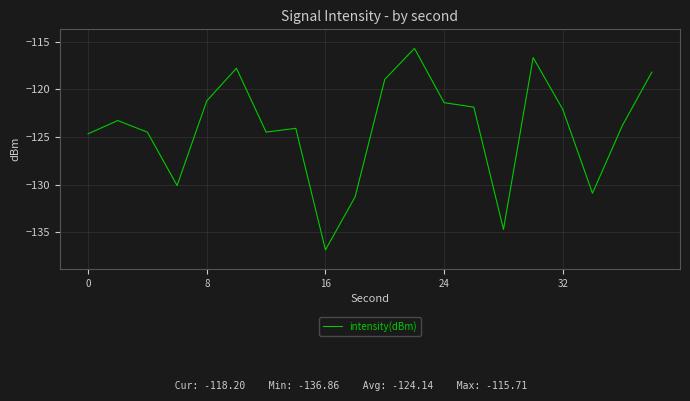

What is the maximum value shown in the chart?

-115.7